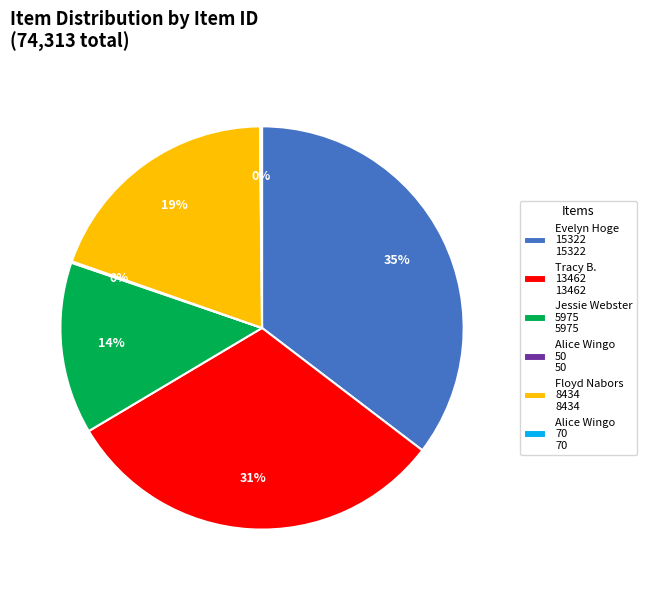

True or false: Jessie Webster 5975 5975 accounts for 8% of the total.

False